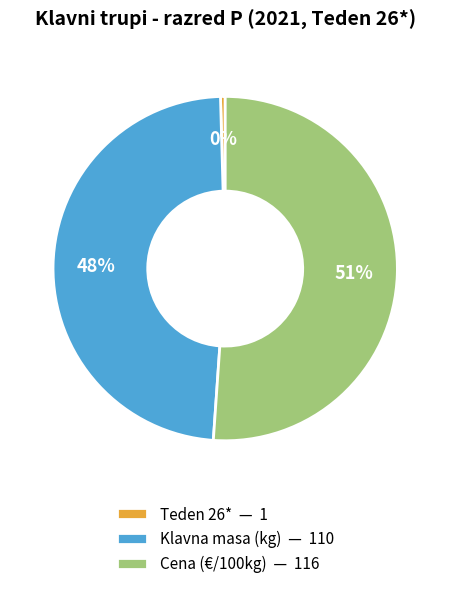

Is the sum of Klavna masa (kg) — 110 and Teden 26* — 1 greater than half?

No